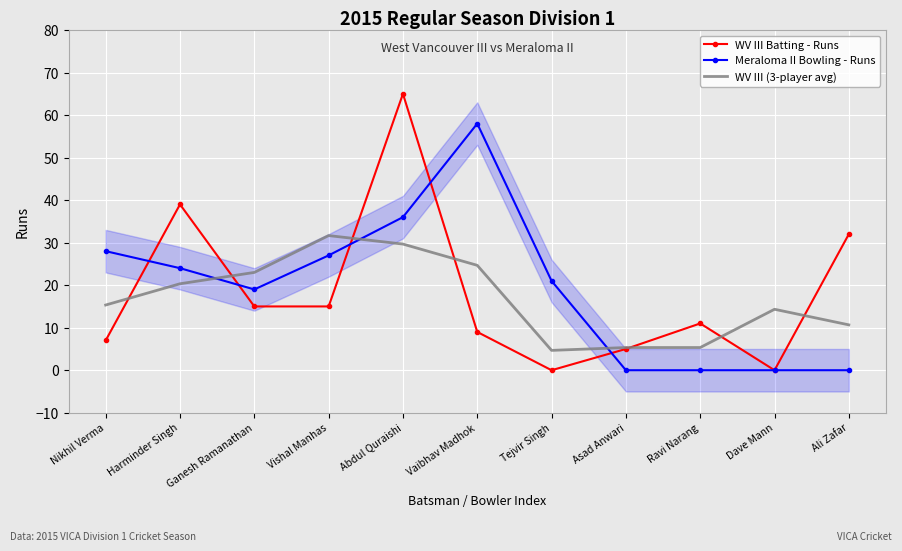

Read the Meraloma II Bowling - Runs value at Nikhil Verma.

28.0